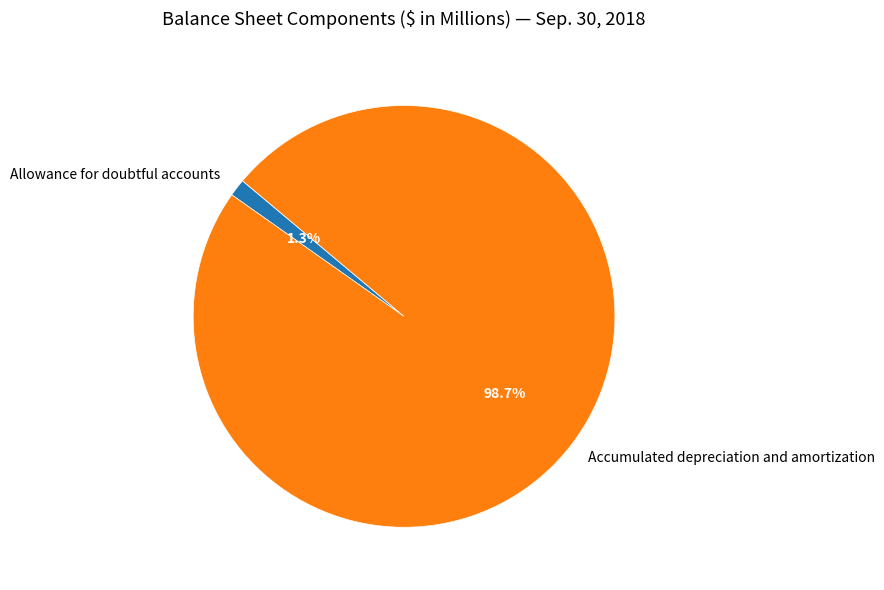

Count the number of slices in the pie.

2